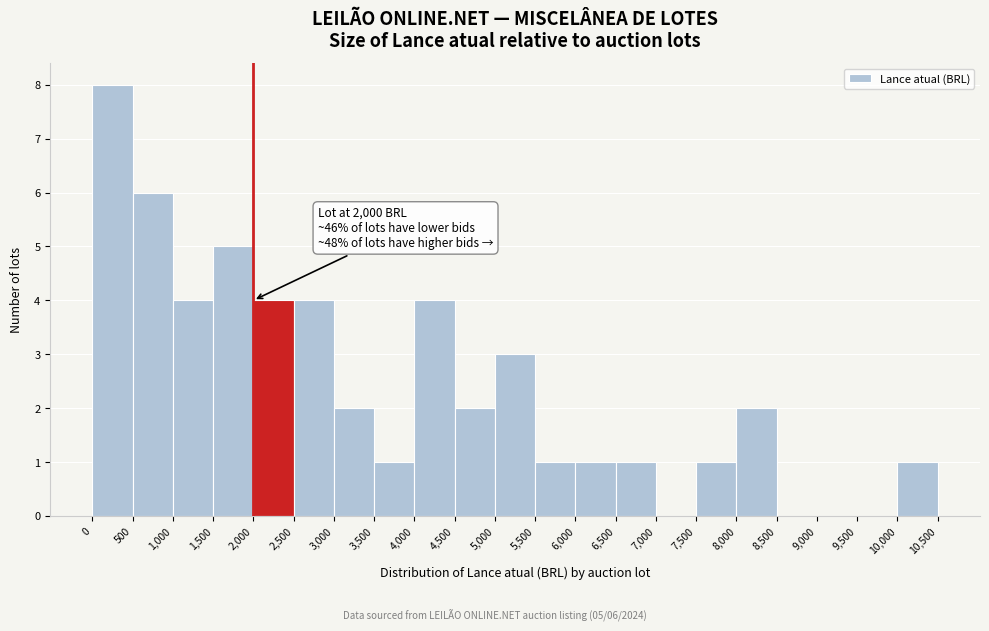

Over which range of the x-axis is the bar tallest?

0 to 500